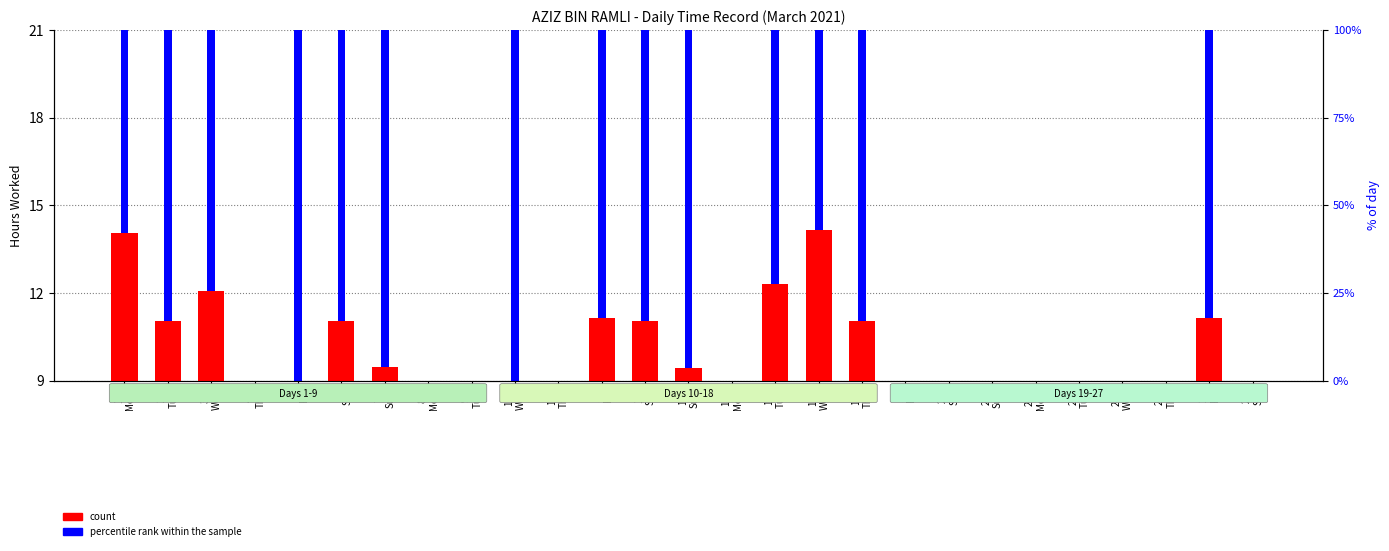

How many bars are there in each group?

2